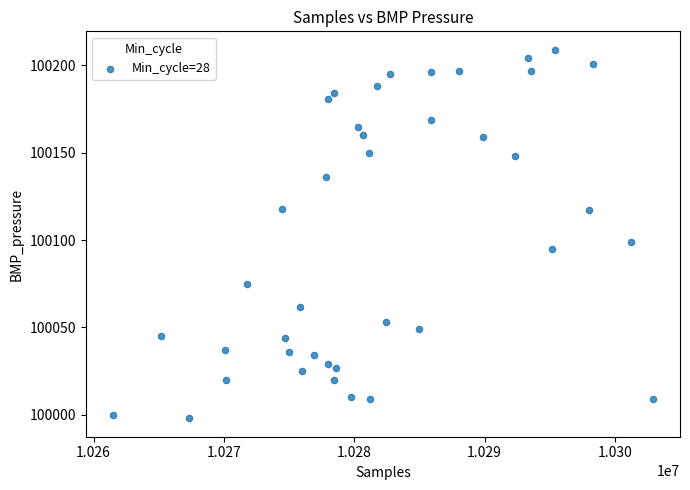

What Y value in the scatter plot is closest to 100103?

100099